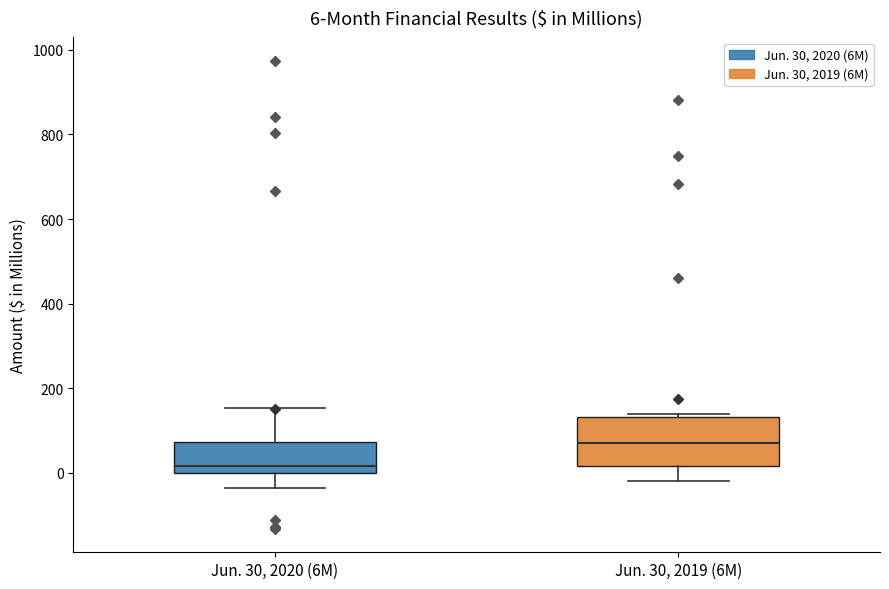

Comparing the boxes themselves (not the whiskers), which one is the tallest?

Jun. 30, 2019 (6M)